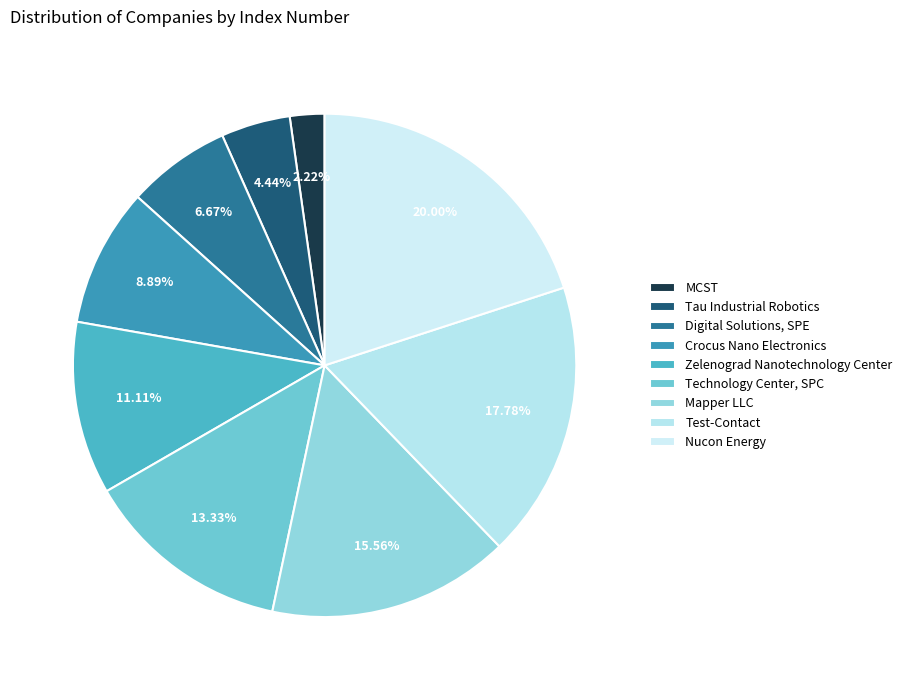

Is there any slice that represents more than half of the pie?

No